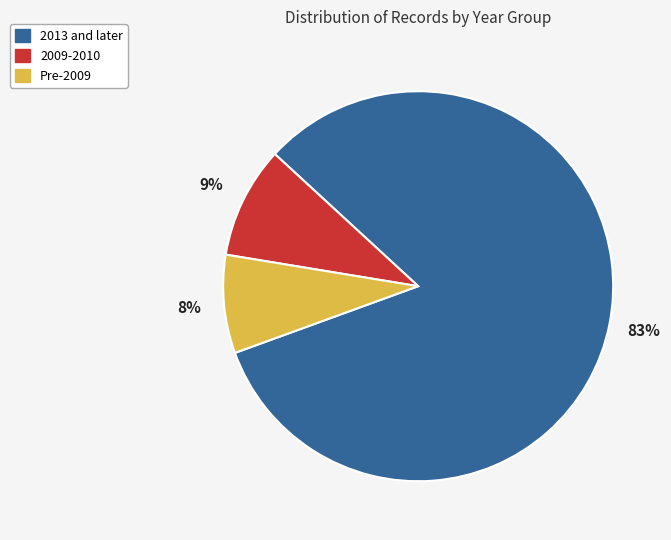

To the nearest percent, what is the average slice percentage?

33%